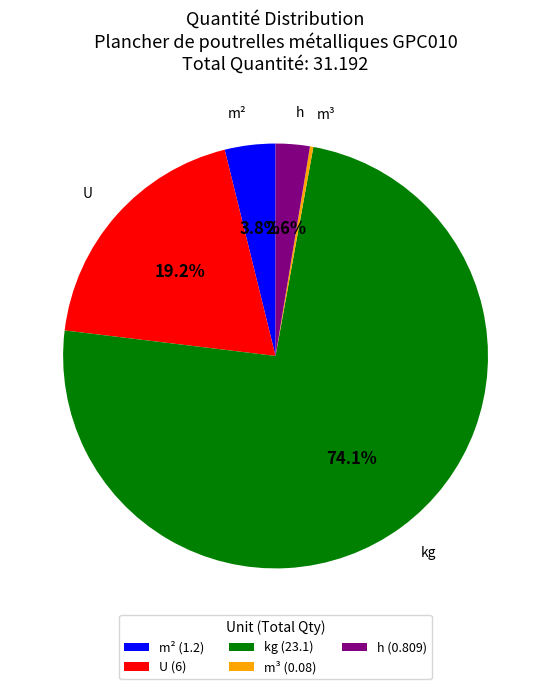

What is the largest slice in the pie chart?

kg (23.1)